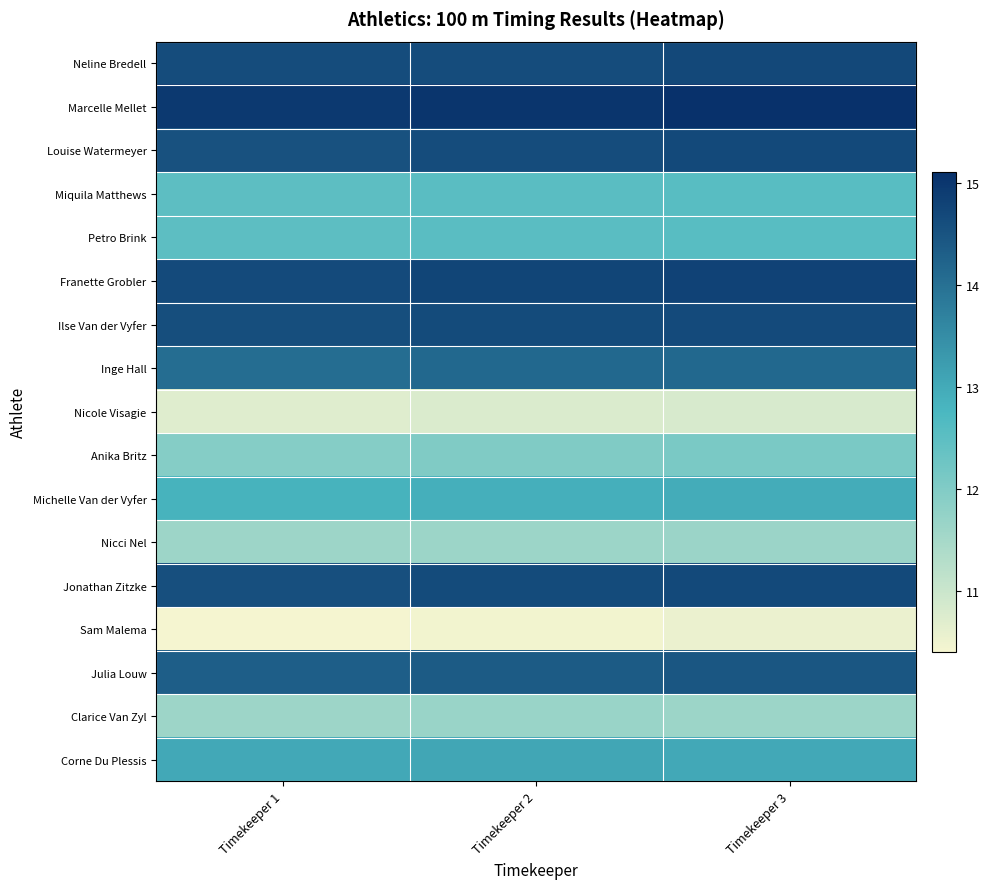

Reading left to right, extract all data points from this chart.

Neline Bredell: Timekeeper 1=14.6	Timekeeper 2=14.6	Timekeeper 3=14.7
Marcelle Mellet: Timekeeper 1=15.0	Timekeeper 2=15.0	Timekeeper 3=15.1
Louise Watermeyer: Timekeeper 1=14.5	Timekeeper 2=14.6	Timekeeper 3=14.7
Miquila Matthews: Timekeeper 1=12.5	Timekeeper 2=12.5	Timekeeper 3=12.6
Petro Brink: Timekeeper 1=12.5	Timekeeper 2=12.5	Timekeeper 3=12.6
Franette Grobler: Timekeeper 1=14.7	Timekeeper 2=14.8	Timekeeper 3=14.8
Ilse Van der Vyfer: Timekeeper 1=14.6	Timekeeper 2=14.6	Timekeeper 3=14.7
Inge Hall: Timekeeper 1=14.1	Timekeeper 2=14.1	Timekeeper 3=14.1
Nicole Visagie: Timekeeper 1=10.7	Timekeeper 2=10.8	Timekeeper 3=10.8
Anika Britz: Timekeeper 1=11.9	Timekeeper 2=12.0	Timekeeper 3=12.1
Michelle Van der Vyfer: Timekeeper 1=12.8	Timekeeper 2=12.9	Timekeeper 3=13.0
Nicci Nel: Timekeeper 1=11.6	Timekeeper 2=11.6	Timekeeper 3=11.7
Jonathan Zitzke: Timekeeper 1=14.6	Timekeeper 2=14.6	Timekeeper 3=14.7
Sam Malema: Timekeeper 1=10.4	Timekeeper 2=10.4	Timekeeper 3=10.5
Julia Louw: Timekeeper 1=14.3	Timekeeper 2=14.4	Timekeeper 3=14.4
Clarice Van Zyl: Timekeeper 1=11.6	Timekeeper 2=11.7	Timekeeper 3=11.6
Corne Du Plessis: Timekeeper 1=13.0	Timekeeper 2=13.1	Timekeeper 3=13.0